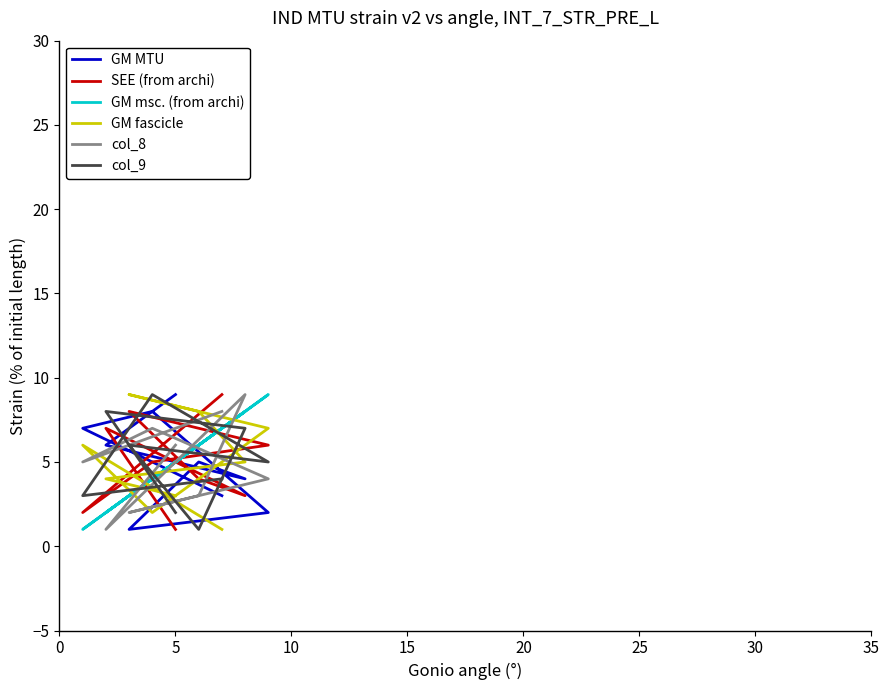

Read the col_8 value at 5.

6